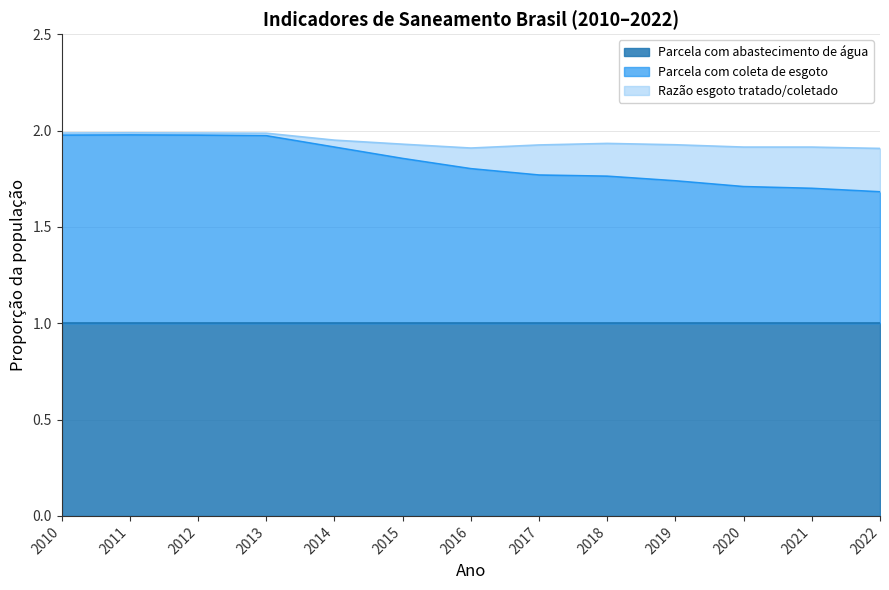

How many categories are shown in the chart?

13